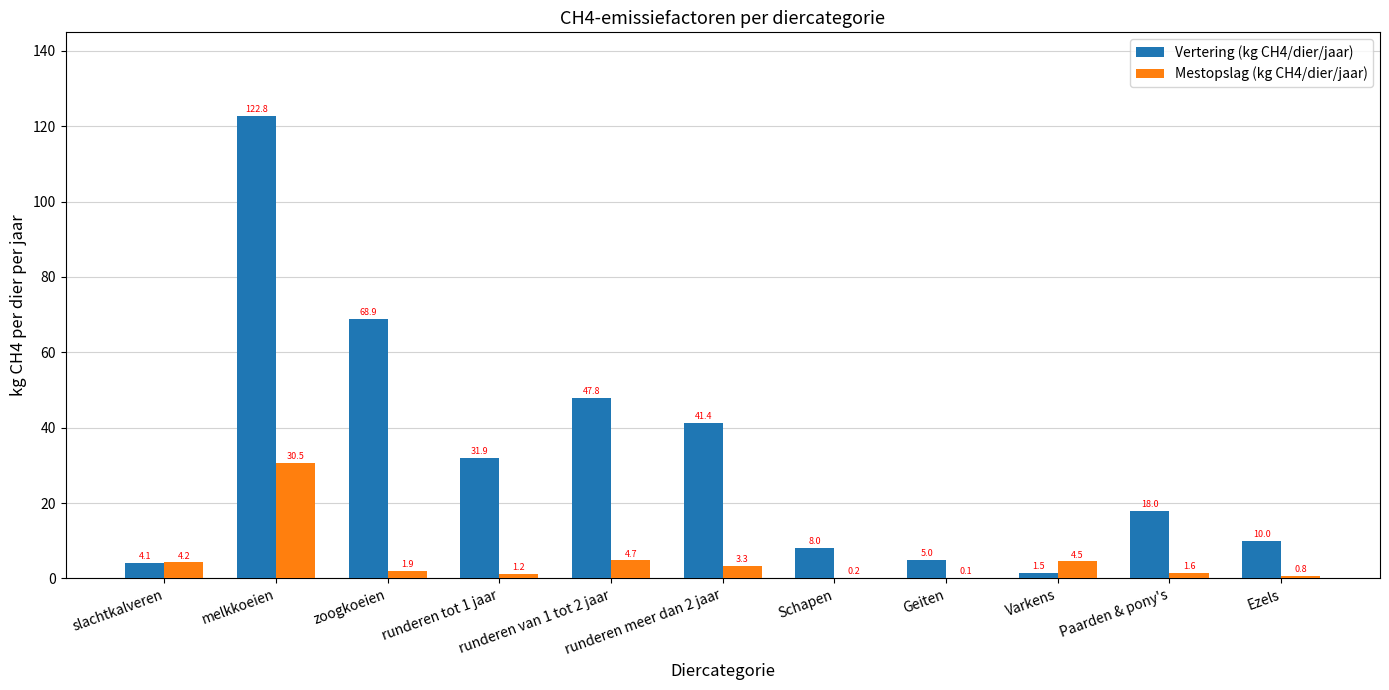

Which series has the largest range (max minus min)?

Vertering (kg CH4/dier/jaar)